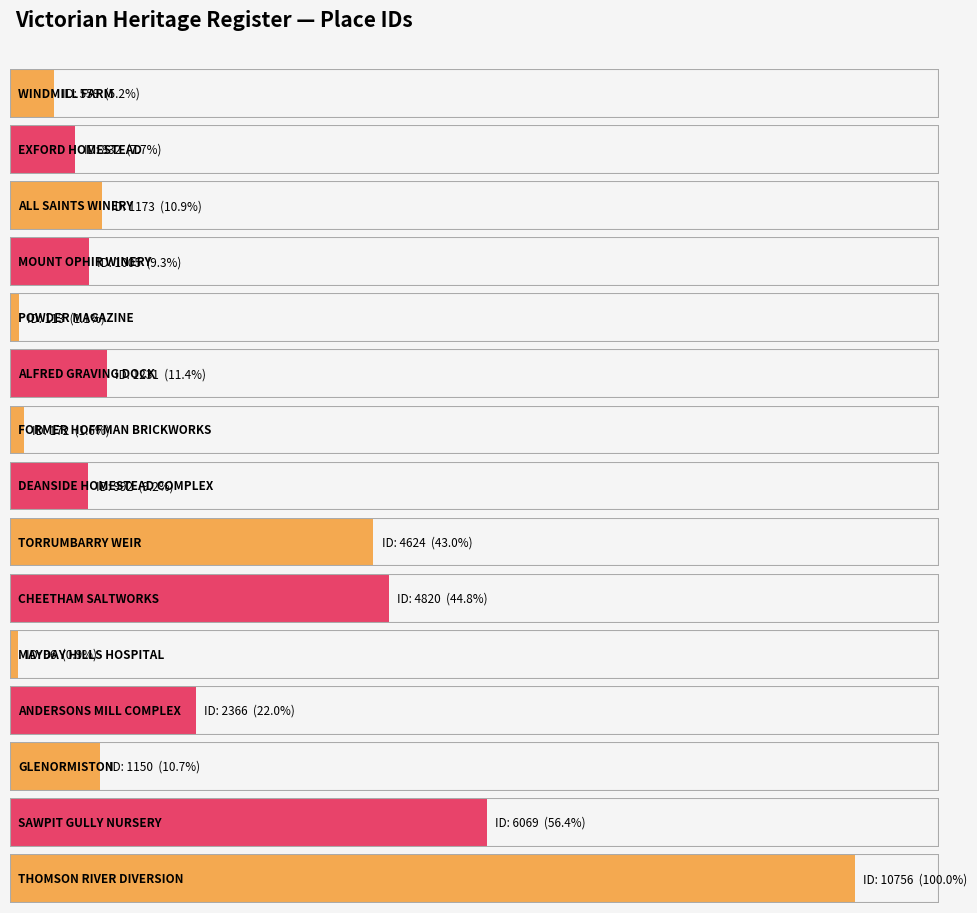

Rank the categories by value from lowest to highest.

MAYDAY HILLS HOSPITAL, POWDER MAGAZINE, FORMER HOFFMAN BRICKWORKS, WINDMILL FARM, EXFORD HOMESTEAD, DEANSIDE HOMESTEAD COMPLEX, MOUNT OPHIR WINERY, GLENORMISTON, ALL SAINTS WINERY, ALFRED GRAVING DOCK, ANDERSONS MILL COMPLEX, TORRUMBARRY WEIR, CHEETHAM SALTWORKS, SAWPIT GULLY NURSERY, THOMSON RIVER DIVERSION